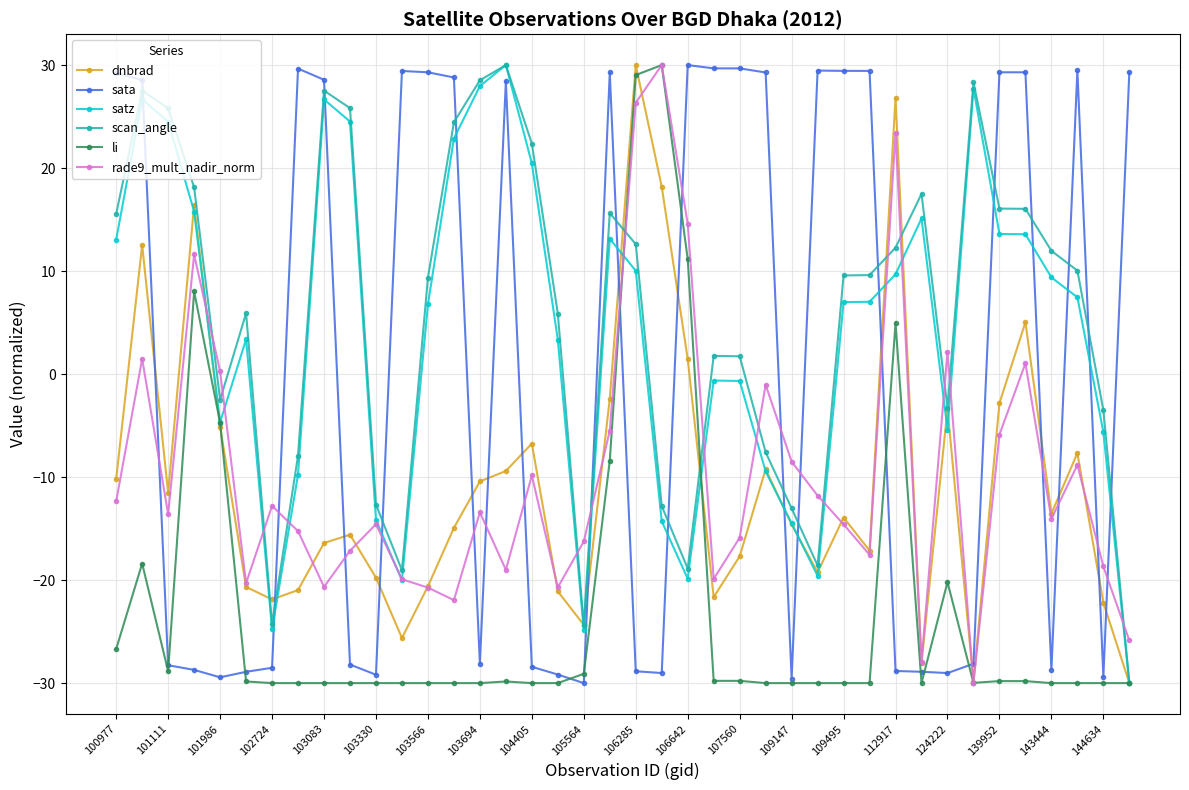

What is the difference between the second highest and second lowest values in the dnbrad series?

56.7